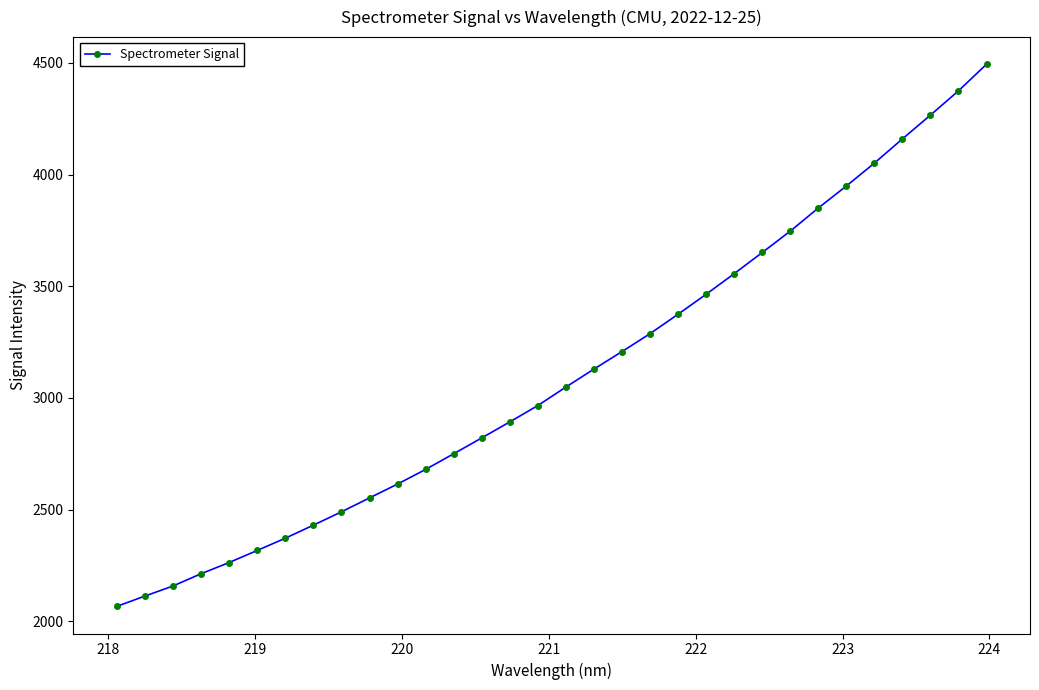

What is the value of the 1st point from the left?

2066.5